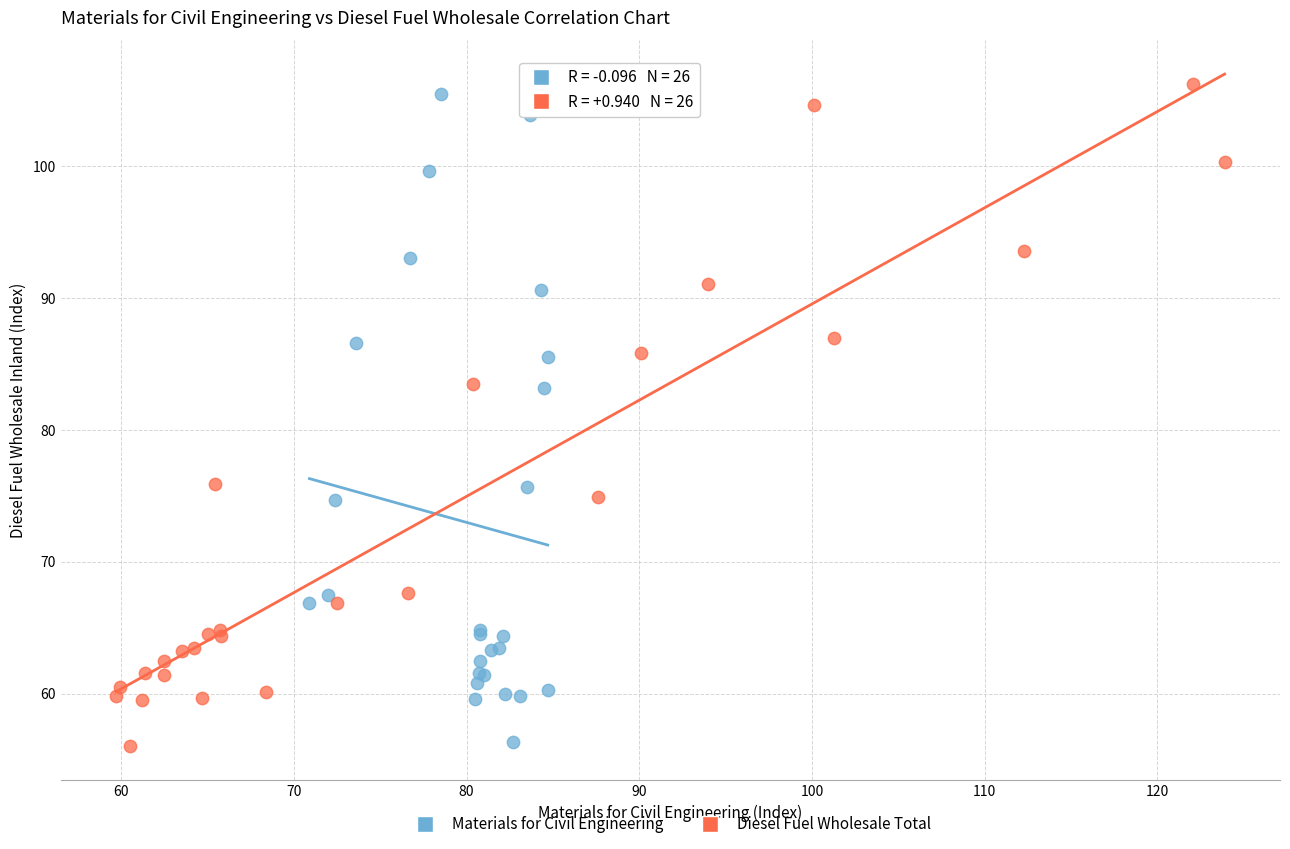

Which series has the widest spread of Y values?

Diesel Fuel Wholesale Total